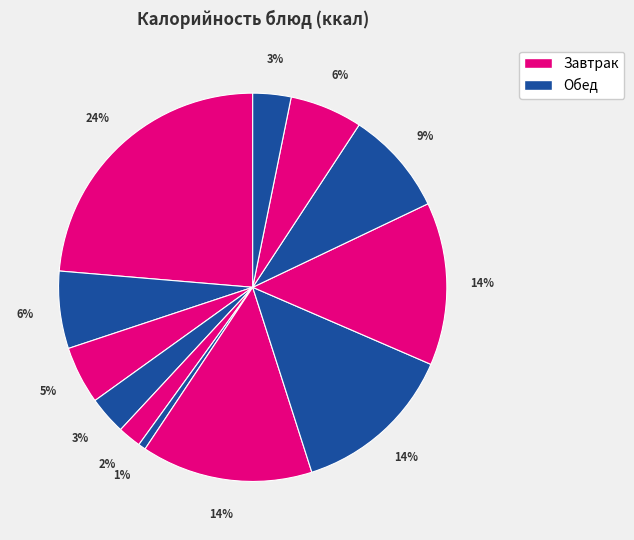

How many slices are in this pie chart?

12